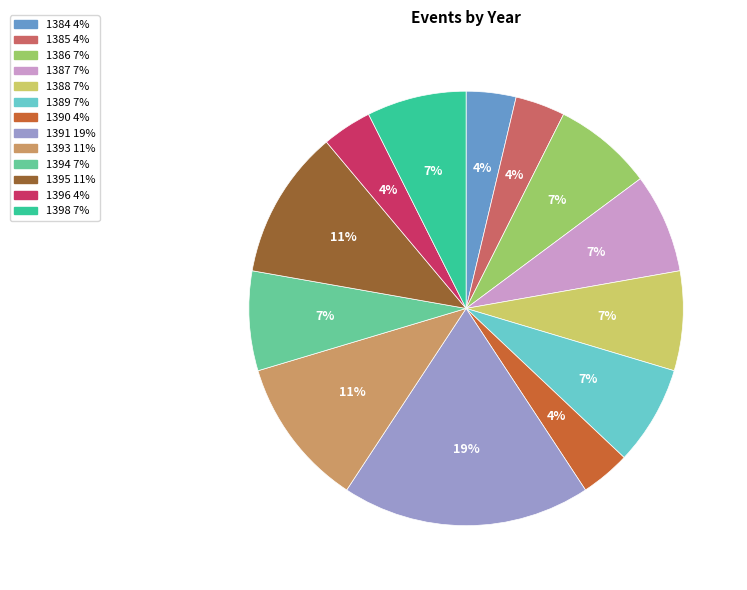

How many segments does this pie chart have?

13